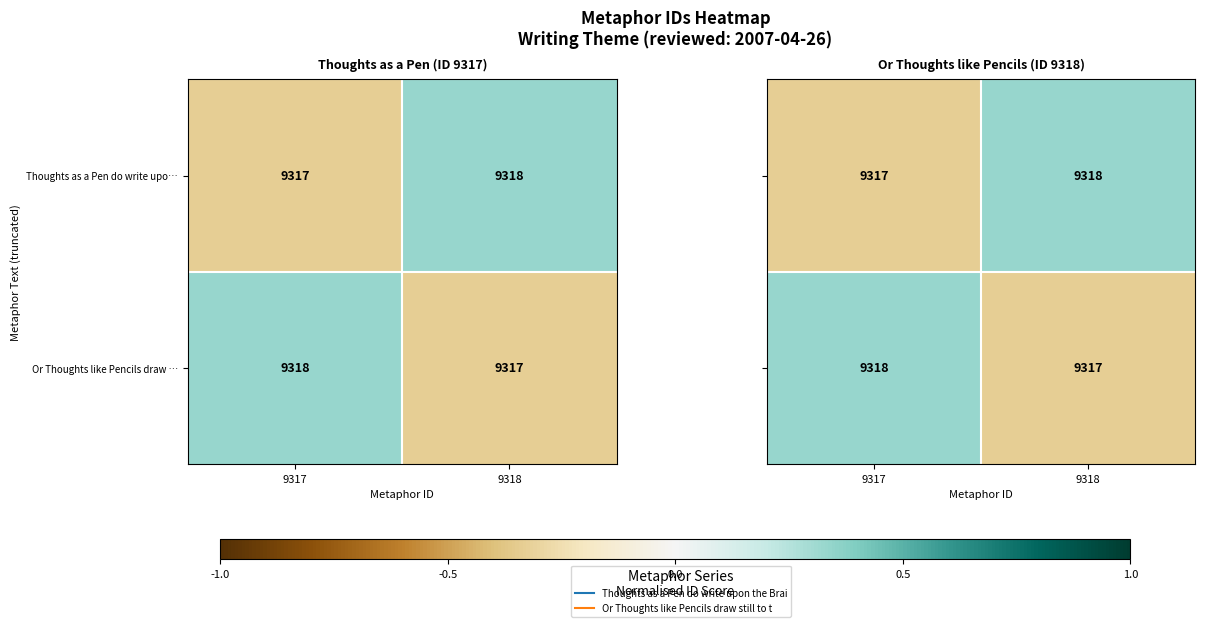

True or false: Or Thoughts like Pencils draw … has a value of -0.1 at 9318.

False